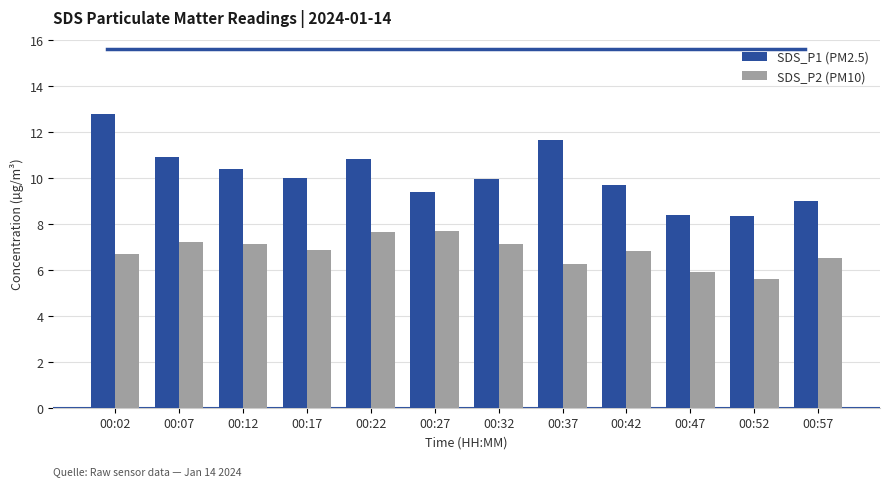

Where does the SDS_P1 (PM2.5) series first go above 10?

00:02